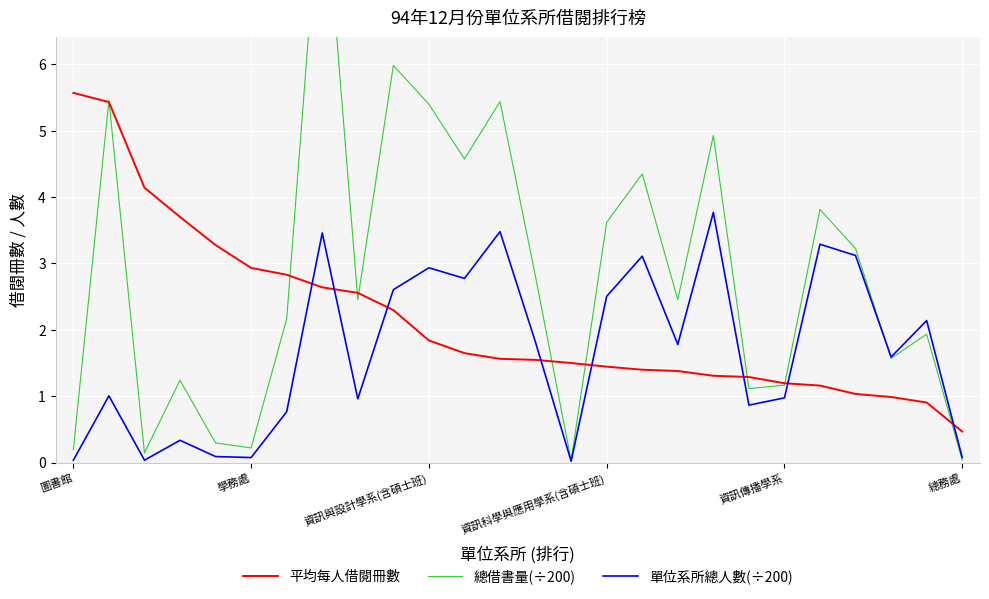

What is the maximum value for 單位系所總人數(÷200)?

3.8